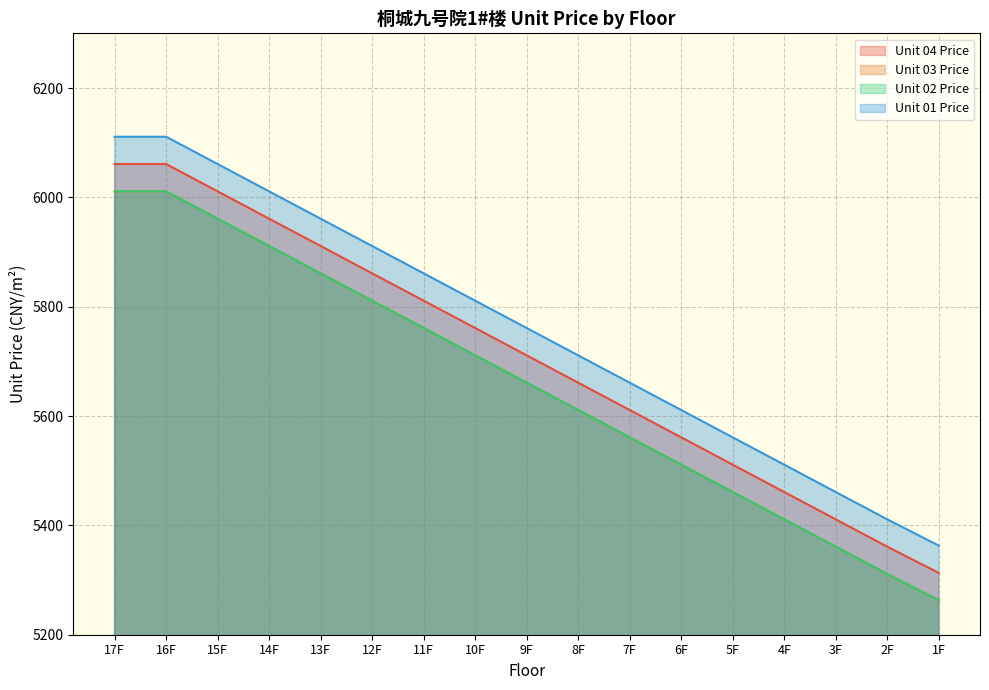

What is the difference between the maximum and minimum values in the Unit 01 Price series?

748